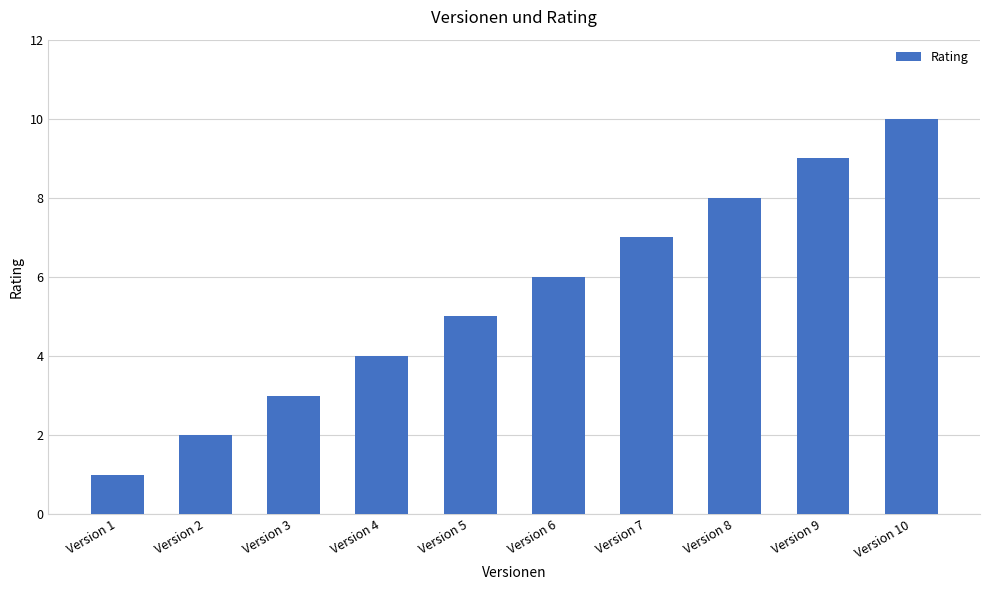

What is the maximum value shown in the chart?

10